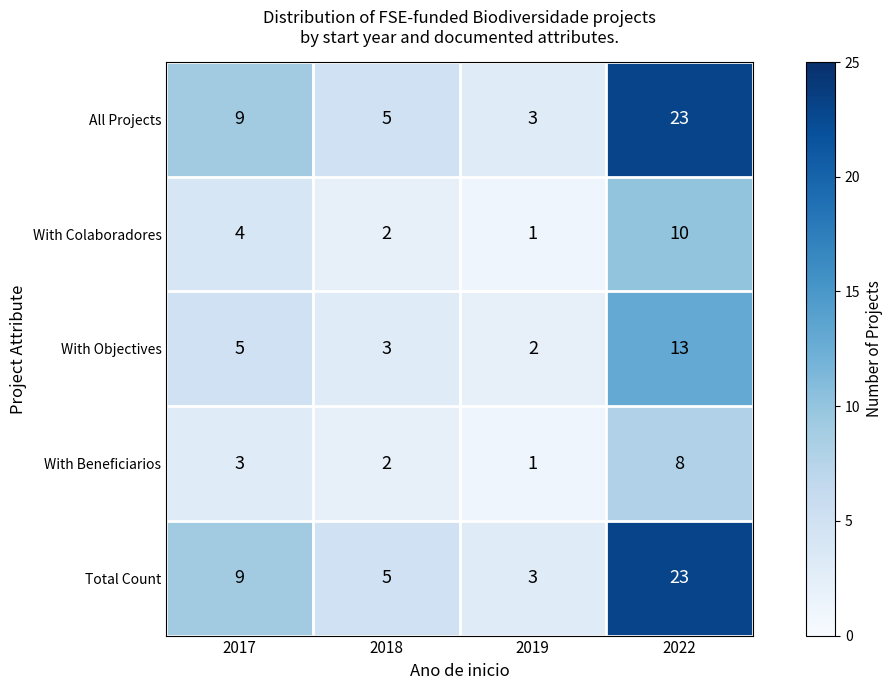

What is the sum of all With Objectives values?

23